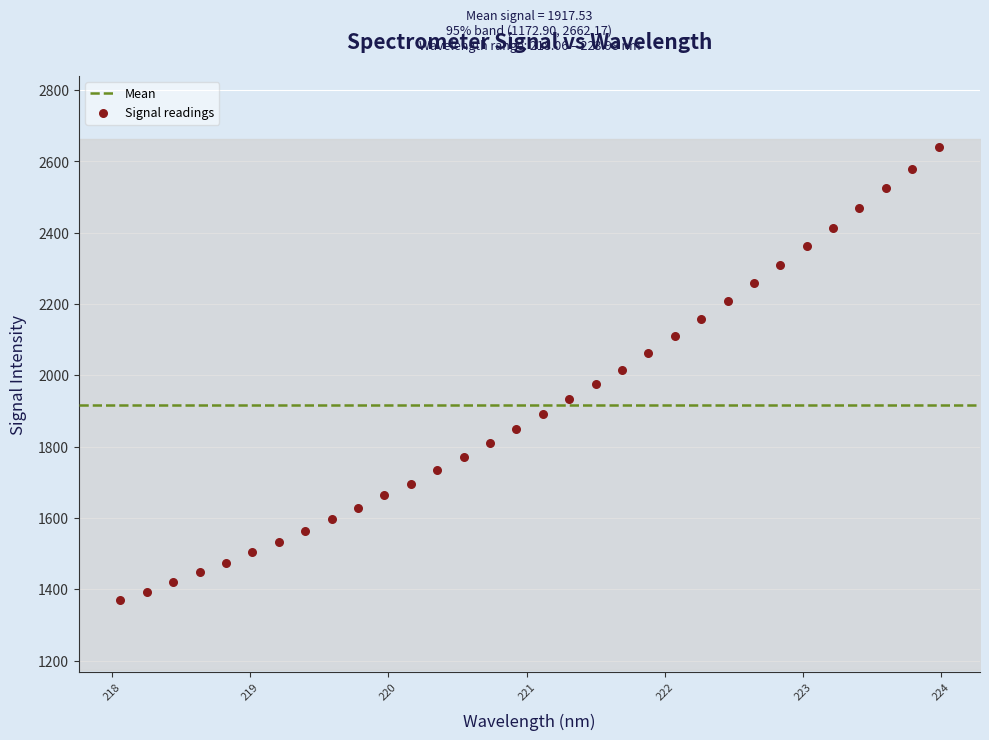

What is the range of Y values (max minus min)?

1270.2